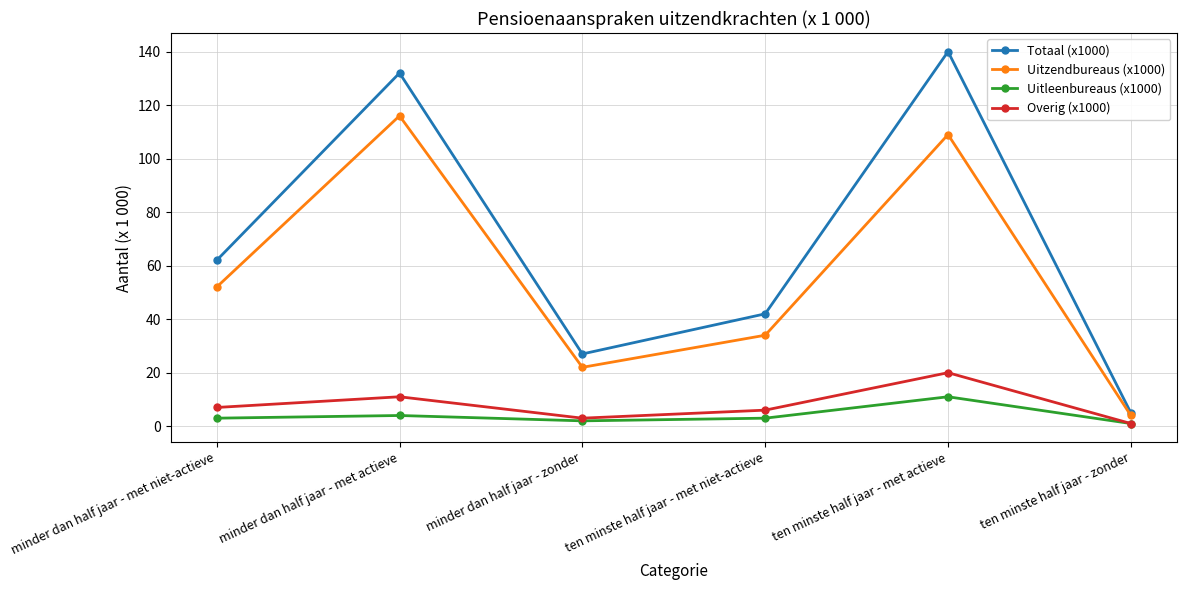

How many data points in Overig (x1000) are less than 7?

3